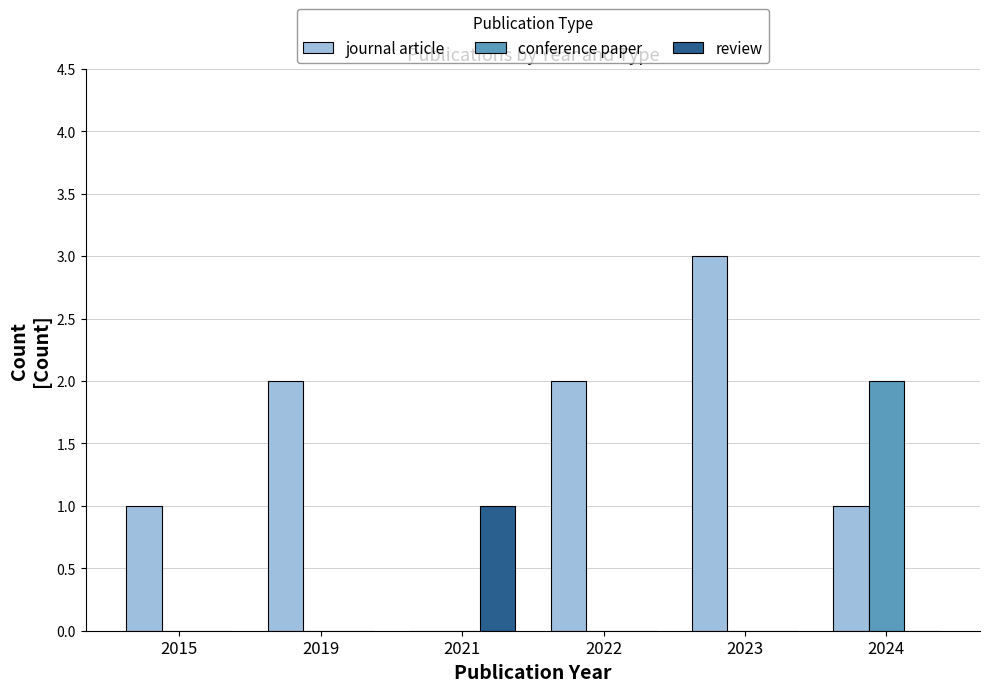

The review series shows 0 at 2022. True or false?

True